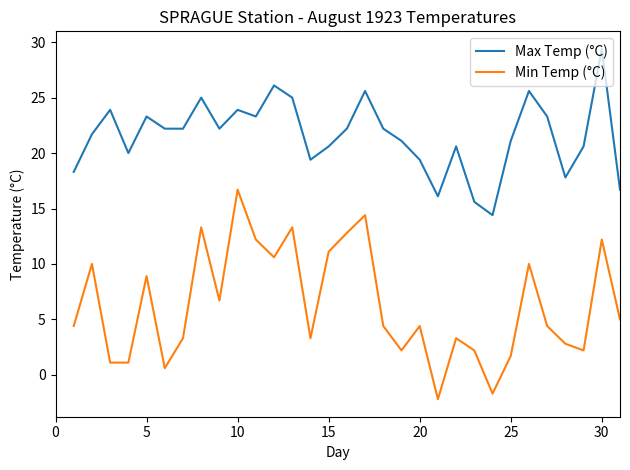

True or false: Min Temp (°C) and Max Temp (°C) intersect in this chart.

False